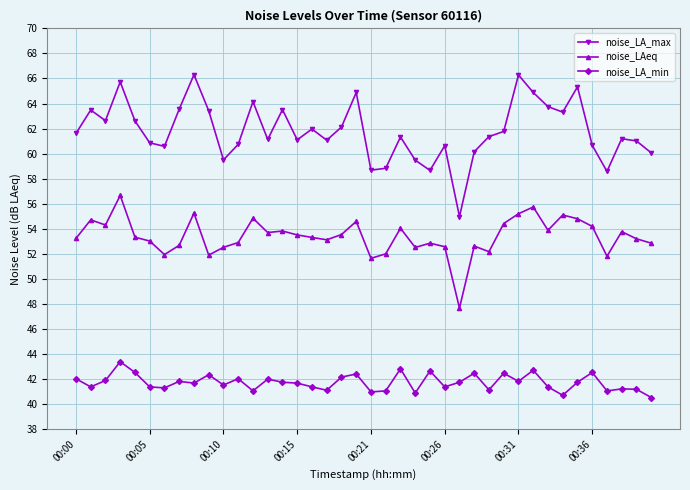

What is the greatest value displayed?

66.3